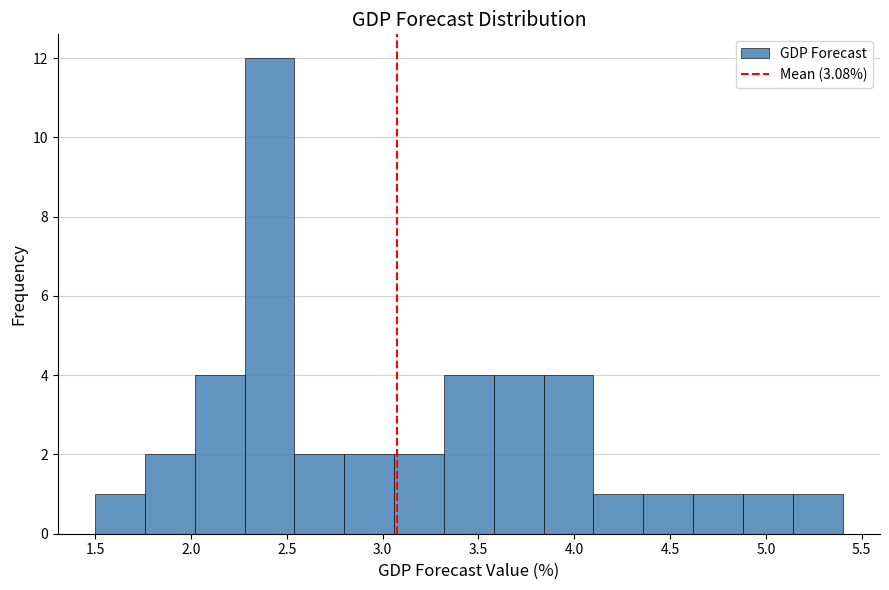

How tall is the bar that spans 5.14 to 5.40 on the x-axis? Neither the bar edges nor the heights are printed on the chart, so give them approximately, as read against the axes.

1